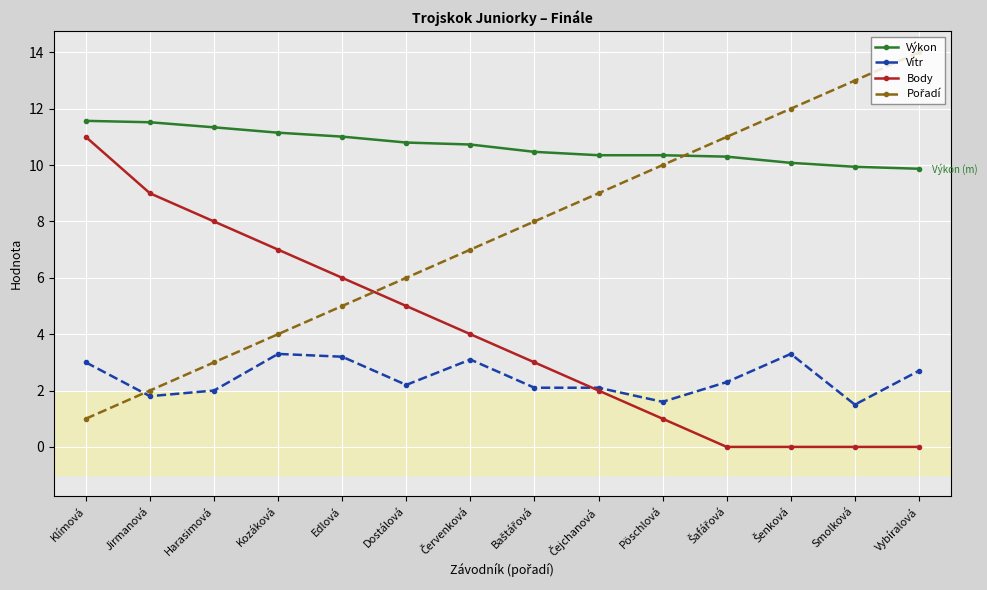

Which series has the largest total across all categories?

Výkon